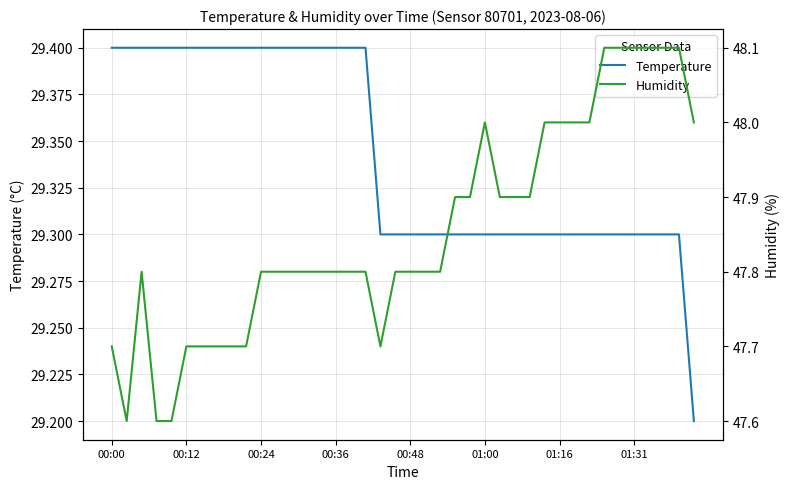

What is the label of the 2nd point from the right?

38